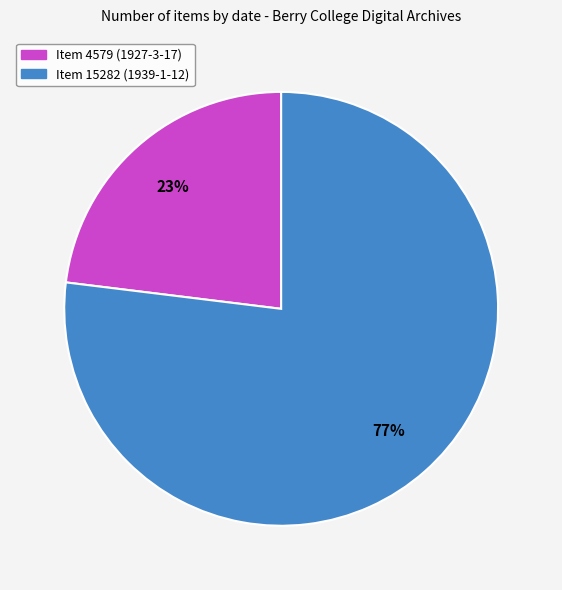

Rank the categories by value from highest to lowest.

Item 15282 (1939-1-12), Item 4579 (1927-3-17)